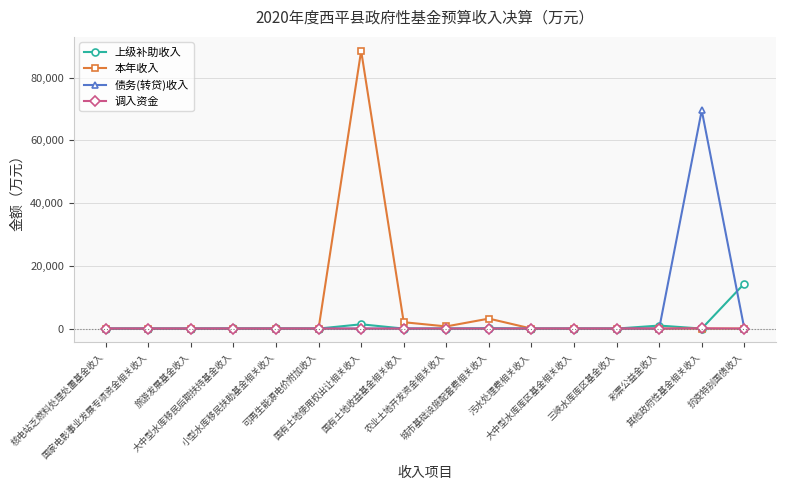

What is the difference between the maximum and second lowest values in the 上级补助收入 series?

14350